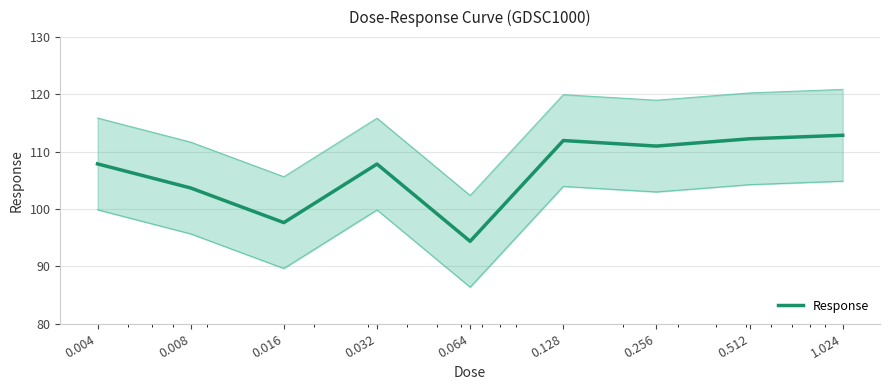

At which category does the data reach its first local valley?

0.016